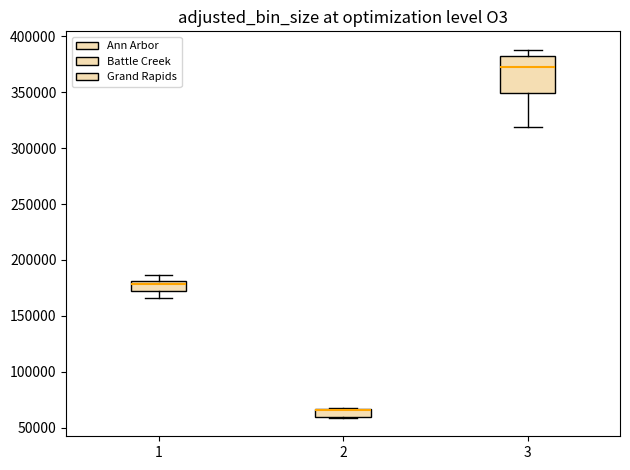

Where is the upper edge of the box at x = 1 on the y-axis? The values are not printed on the chart, so give them approximately, as read against the axis.

180000